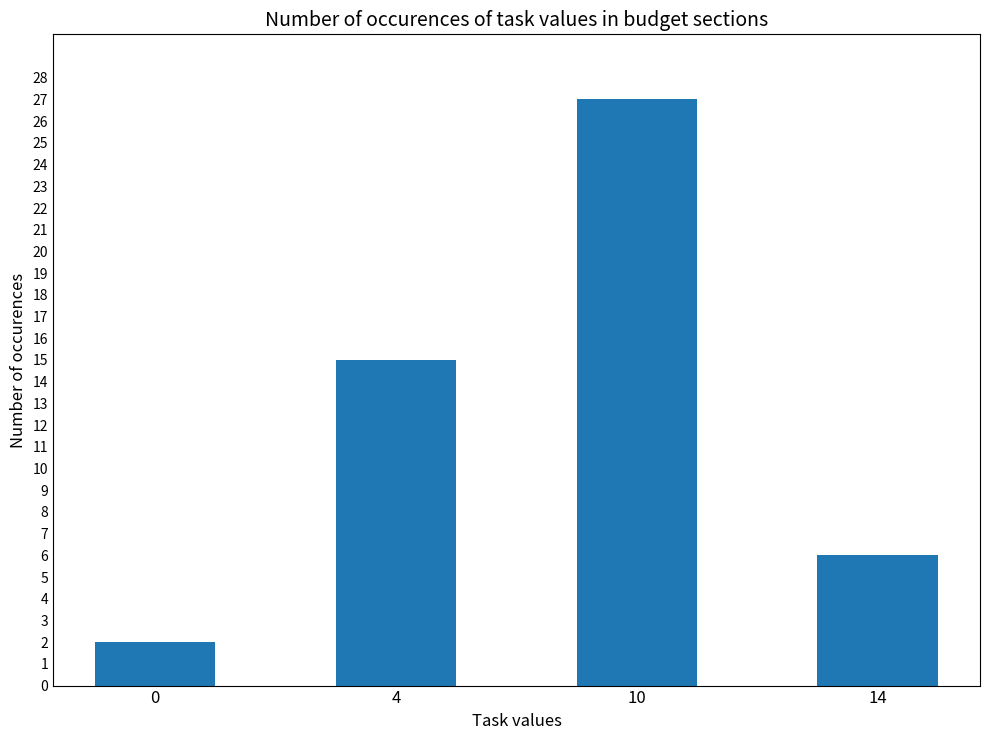

What is the difference between the second highest and second lowest values?

9